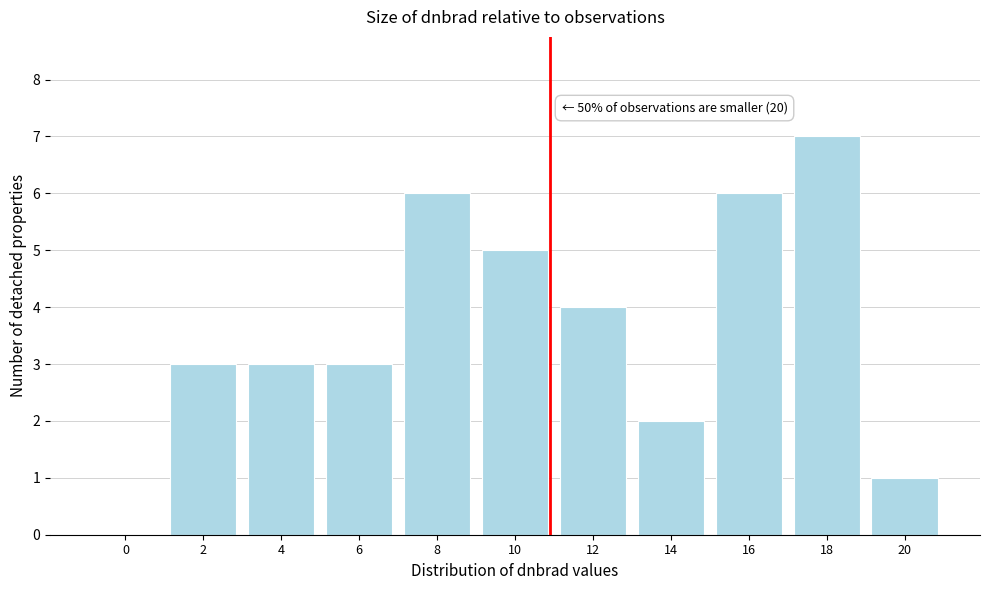

Reading right to left, what are all the values shown in this chart?

20=1	18=7	16=6	14=2	12=4	10=5	8=6	6=3	4=3	2=3	0=0